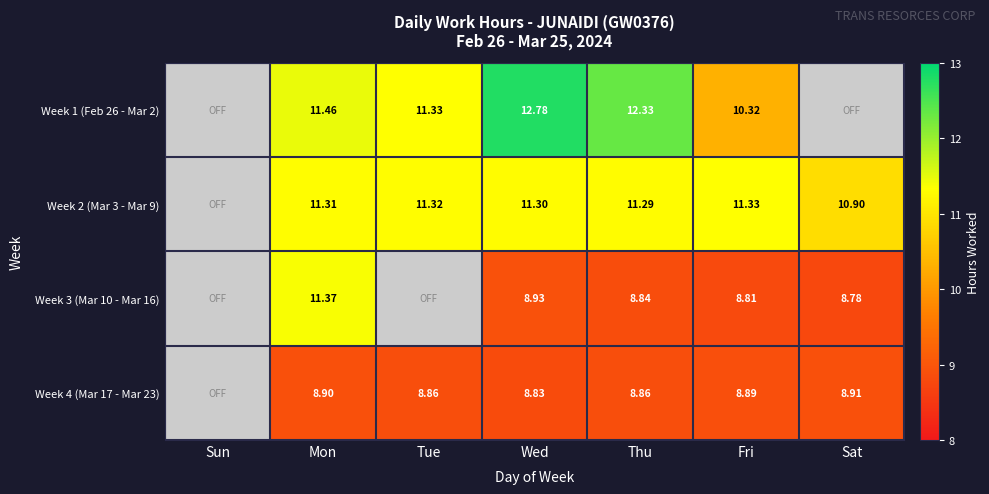

At which category does the chart reach its peak across all series?

Wed